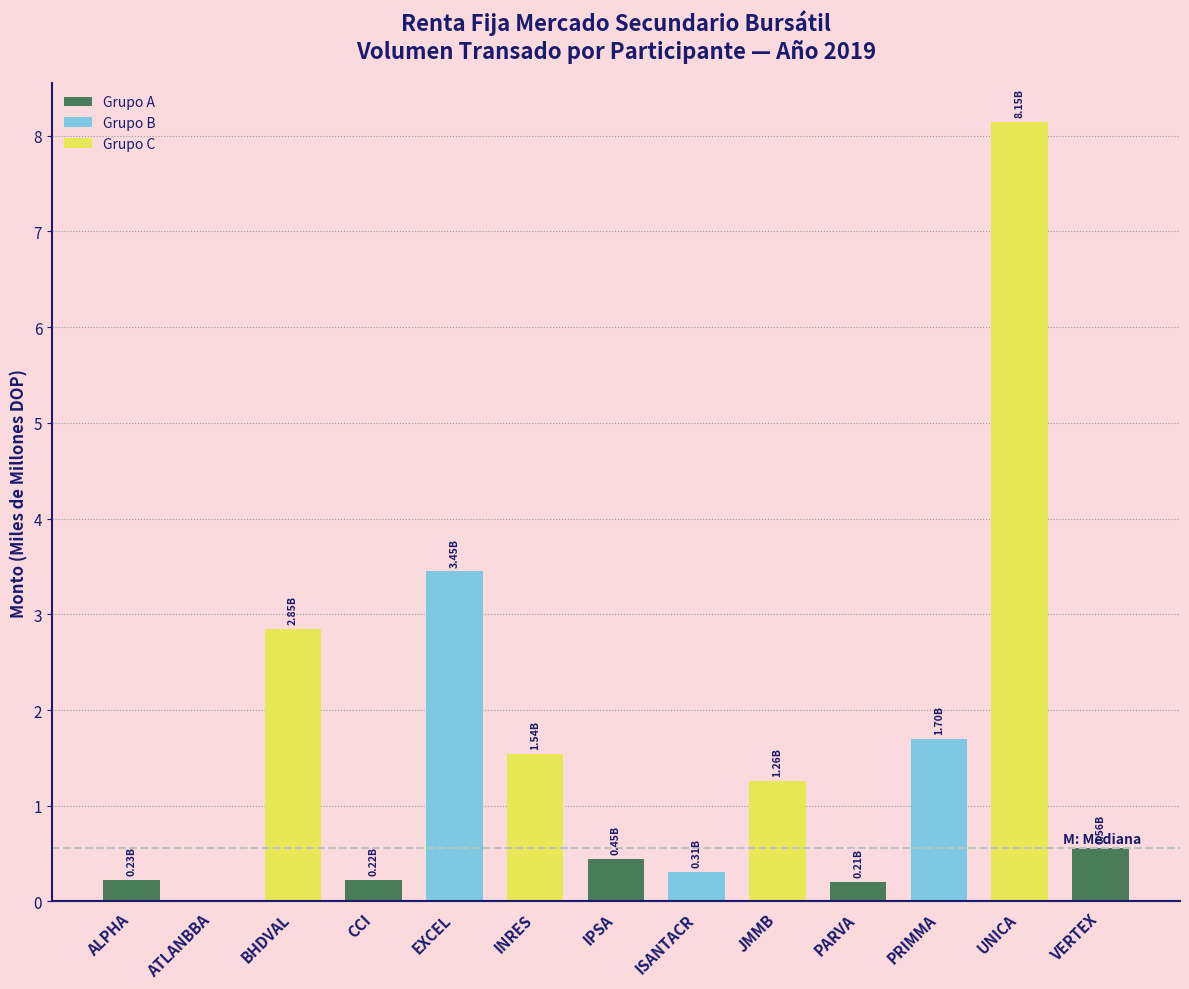

Where is the data nearest to the value 4?

EXCEL